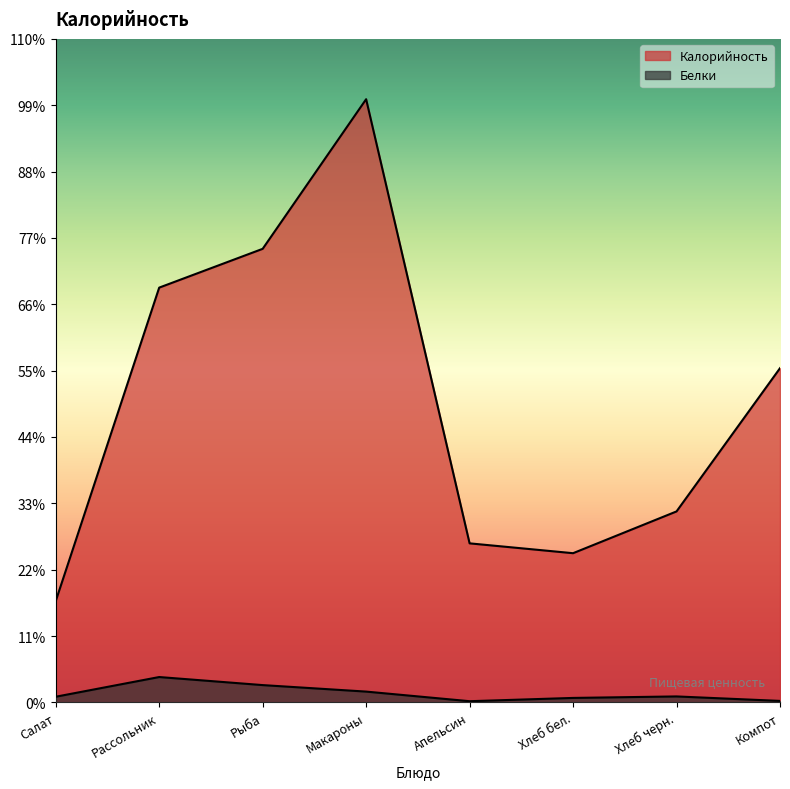

List the labels in order of Белки value, smallest first.

Апельсин, Компот, Хлеб бел., Салат, Хлеб черн., Макароны, Рыба, Рассольник